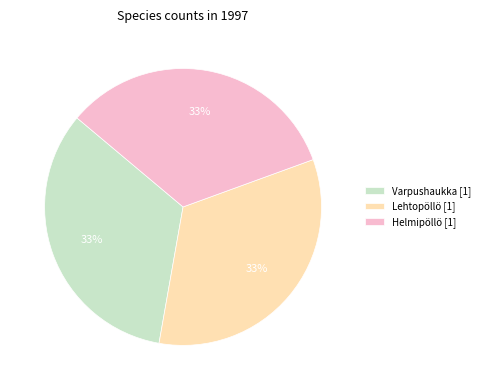

Is it true that Helmipöllö [1] is 33% of the pie?

True